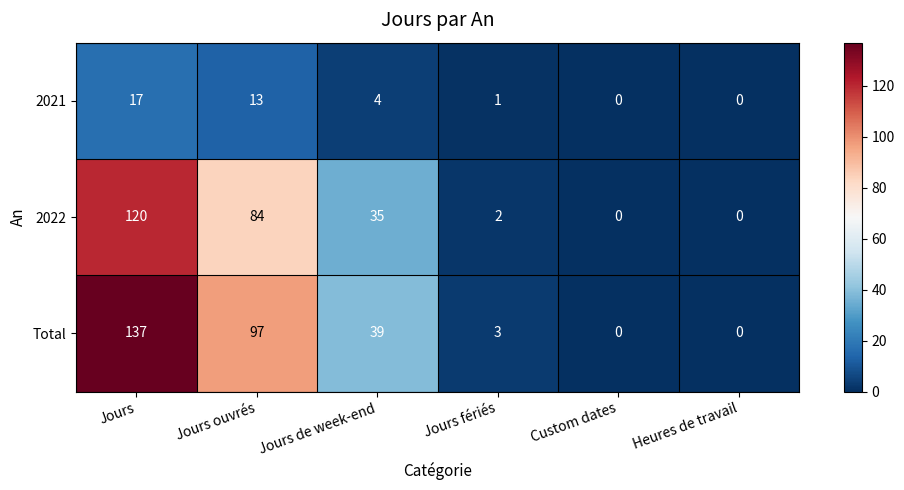

Count the number of categories in the chart.

6